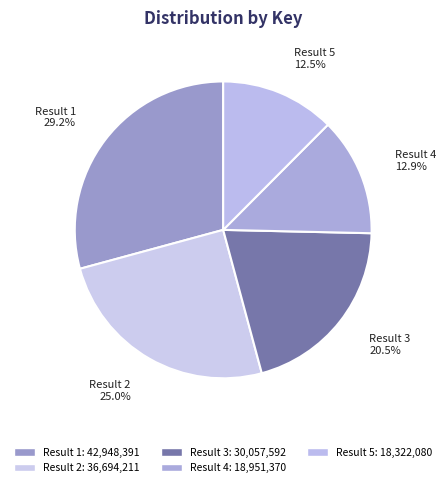

How much of the chart is everything except Result 2?

75.0%